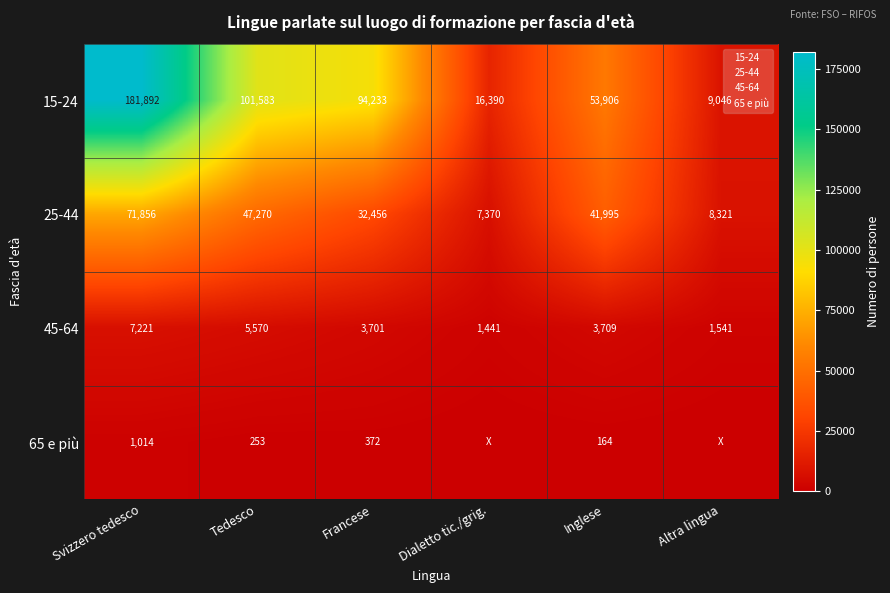

What is the average value of the 25-44 series?

34878